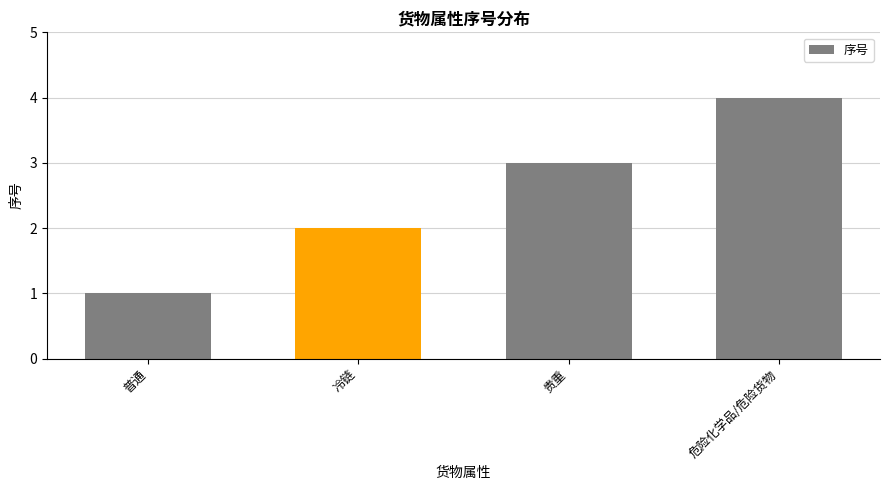

What is the approximate value at 普通?

1